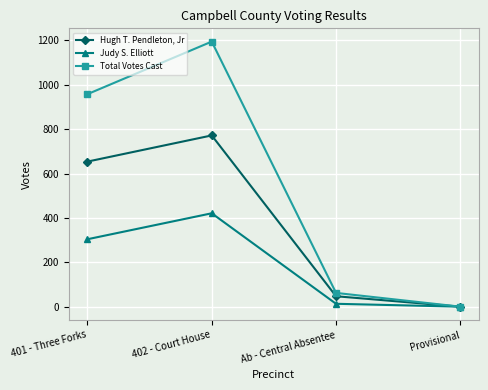

Rank the categories by Judy S. Elliott value from lowest to highest.

Provisional, Ab - Central Absentee, 401 - Three Forks, 402 - Court House